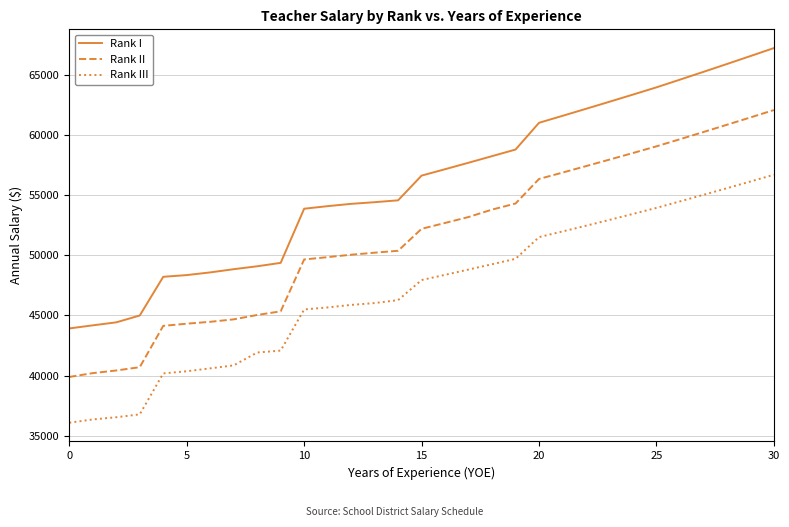

How many values in the Rank I series exceed 56605?

16